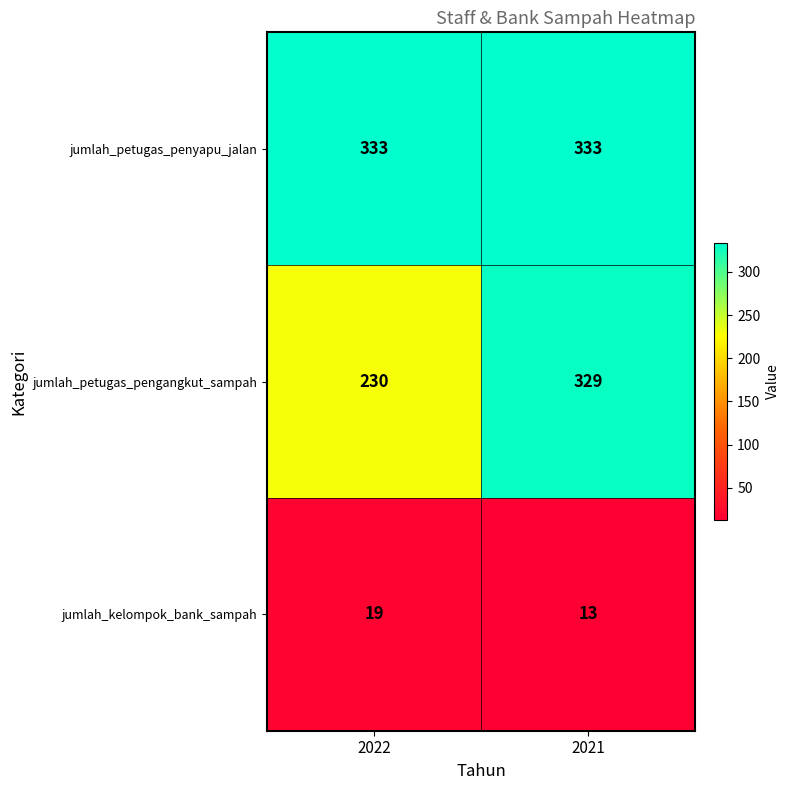

What is the total value across all series at 2022?

582